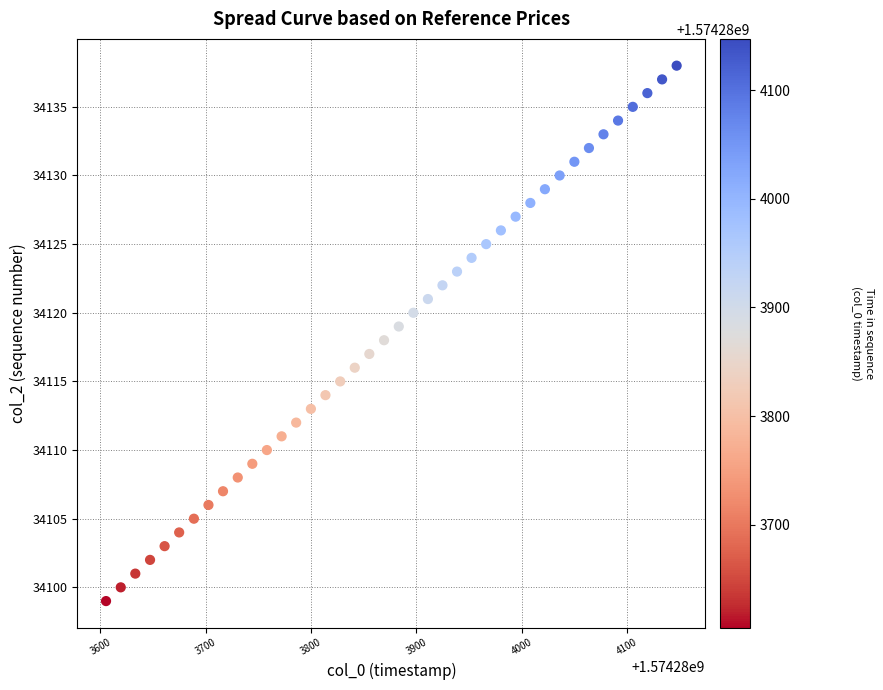

What is the range of Y values (max minus min)?

39